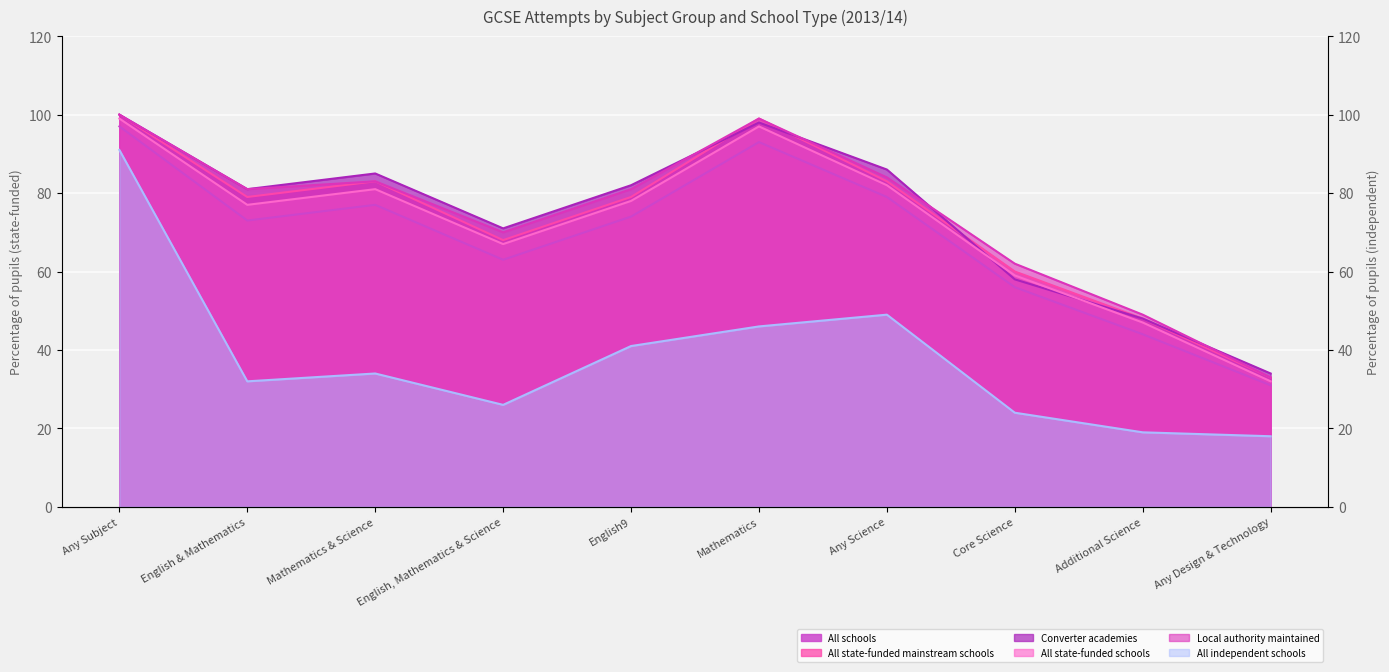

Does the chart display data point markers on the line(s)?

No